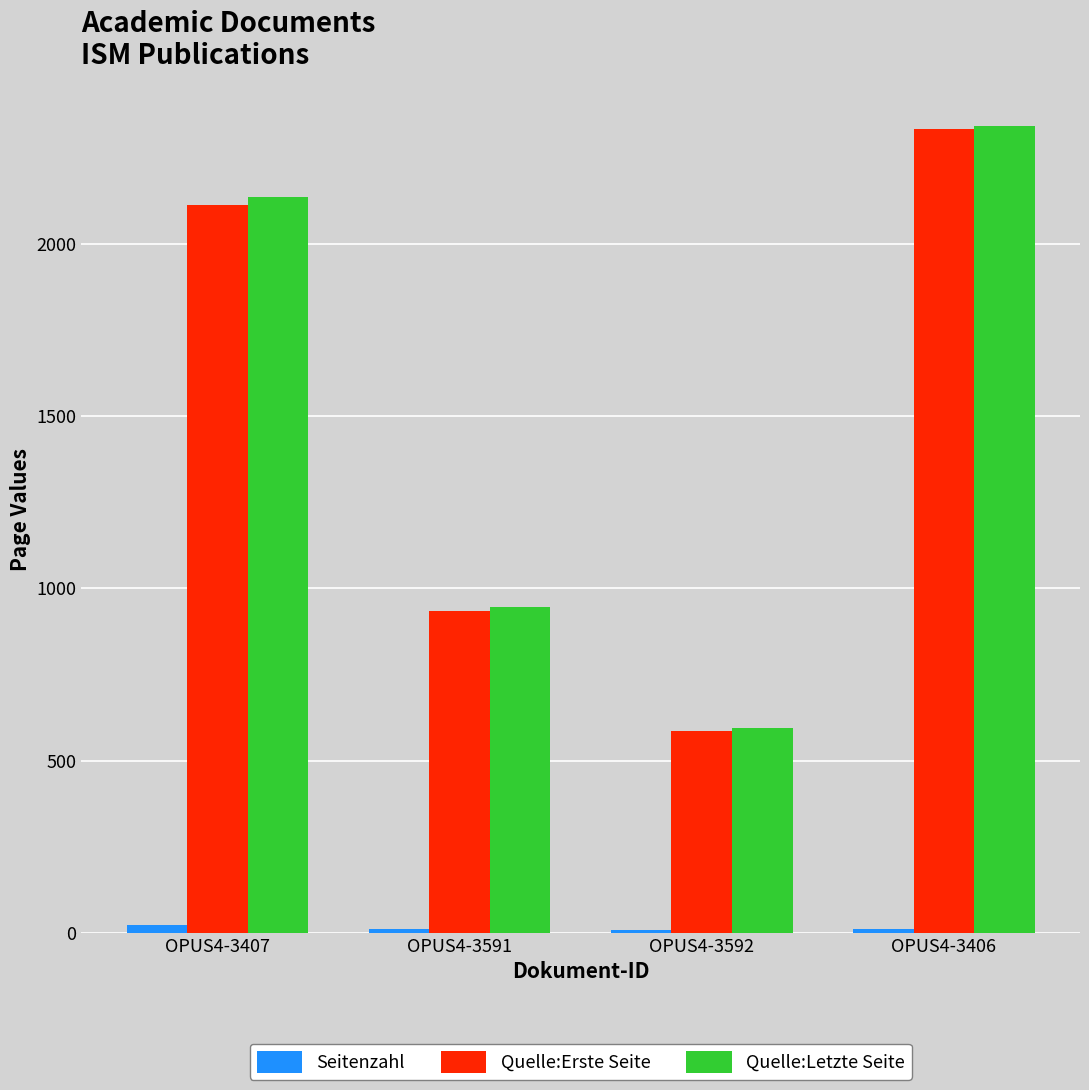

Is it true that Quelle:Erste Seite equals 1294 at OPUS4-3407?

False